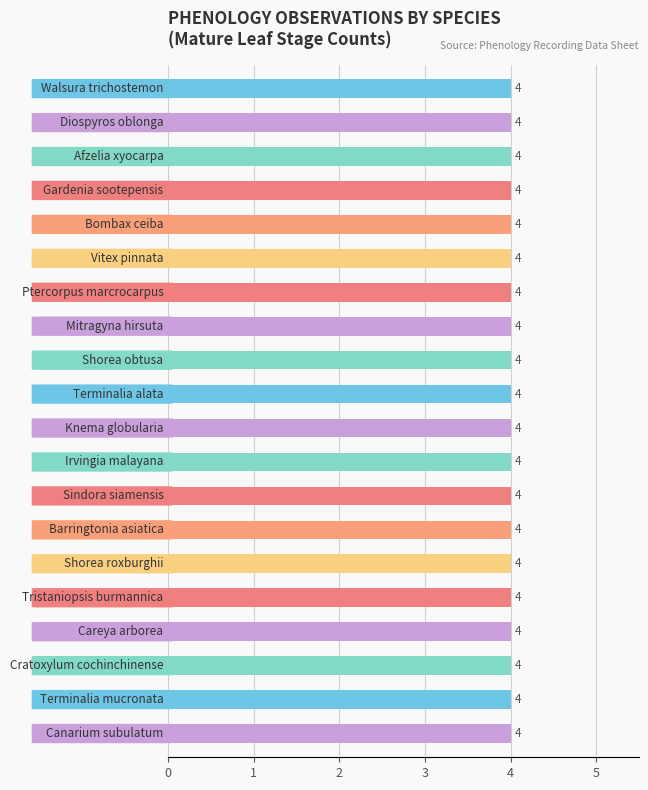

What is the total value across all series at Knema globularia?

4